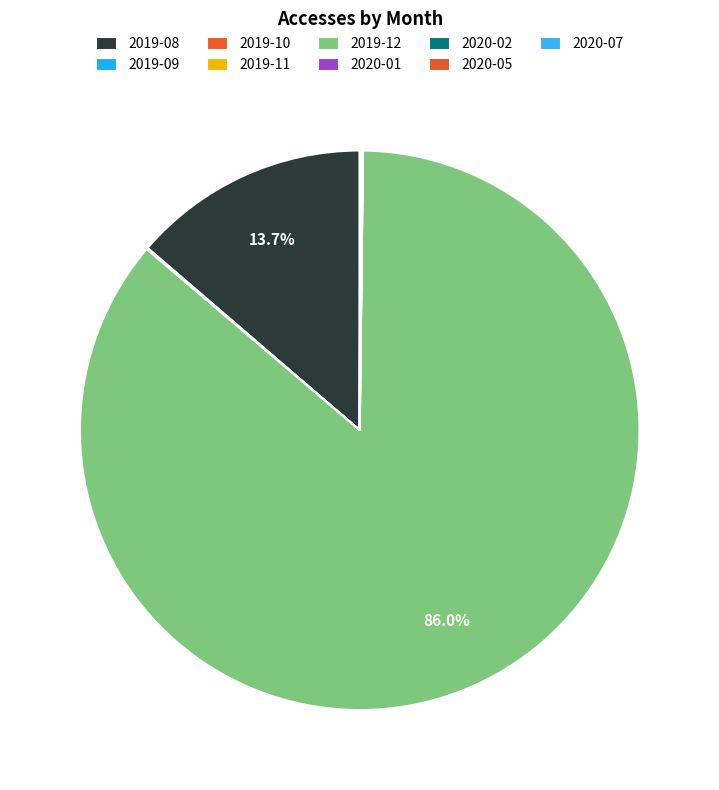

What portion of the pie excludes 2019-10?

100.0%